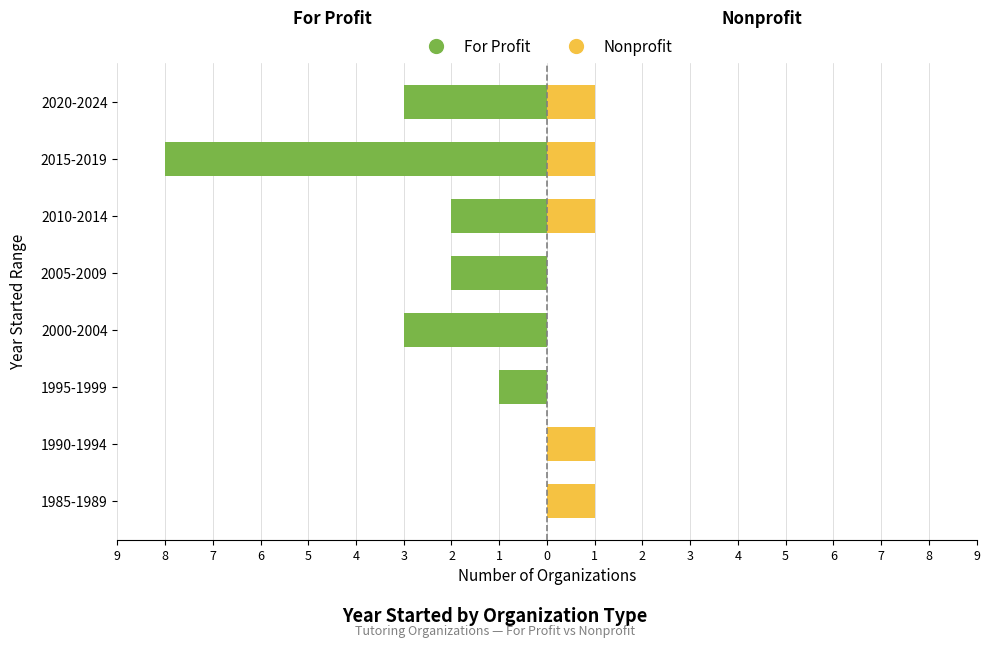

True or false: Nonprofit has a value of 2 at 2020-2024.

False